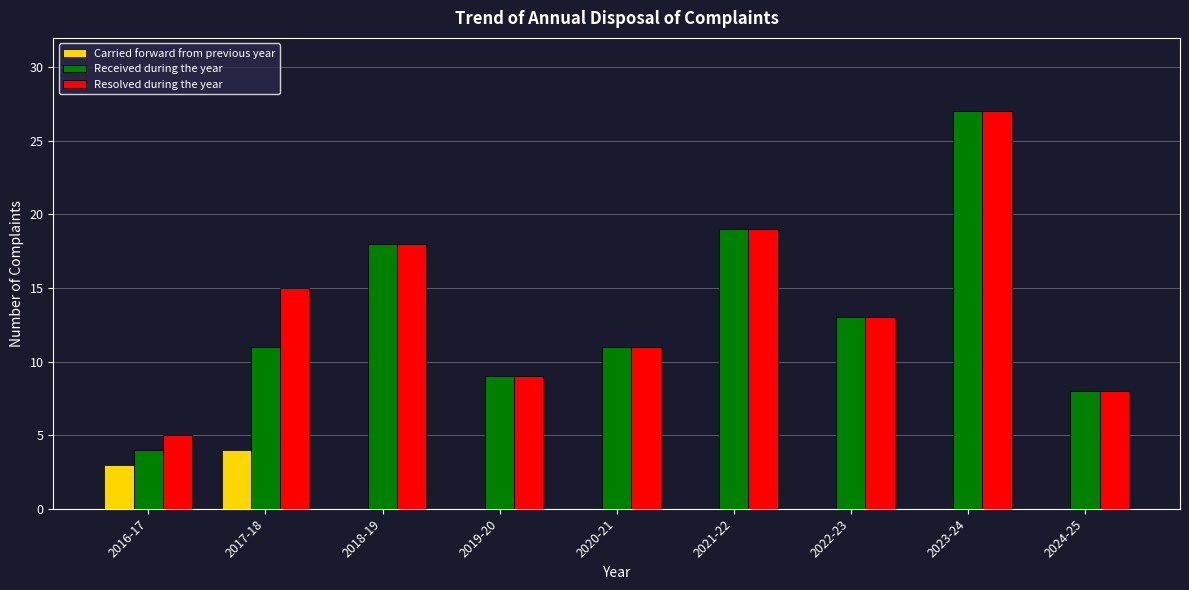

Which series changed the most between 2016-17 and 2017-18?

Resolved during the year